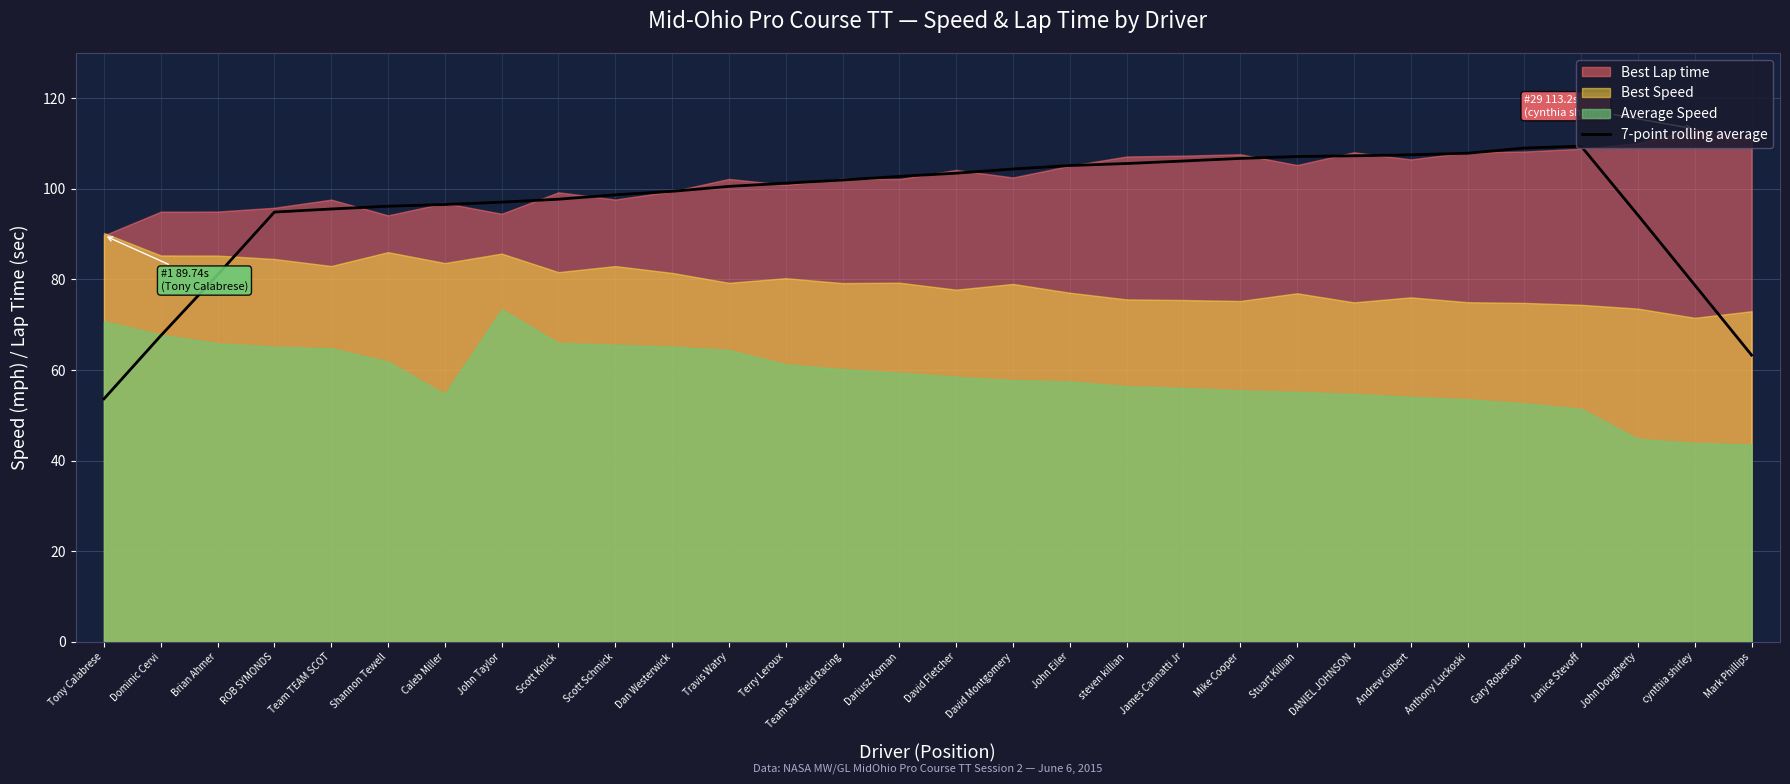

True or false: 7-point rolling average has a value of 48.3 at Janice Stevoff.

False